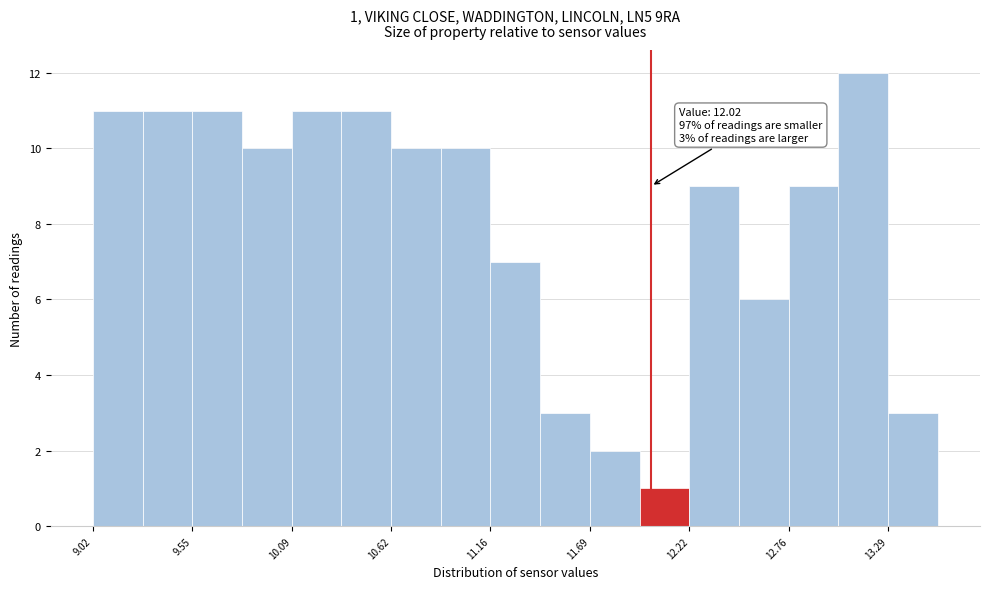

Around what value on the x-axis is the tallest bar? Give the approximate position of its centre, as read against the axis.

13.2